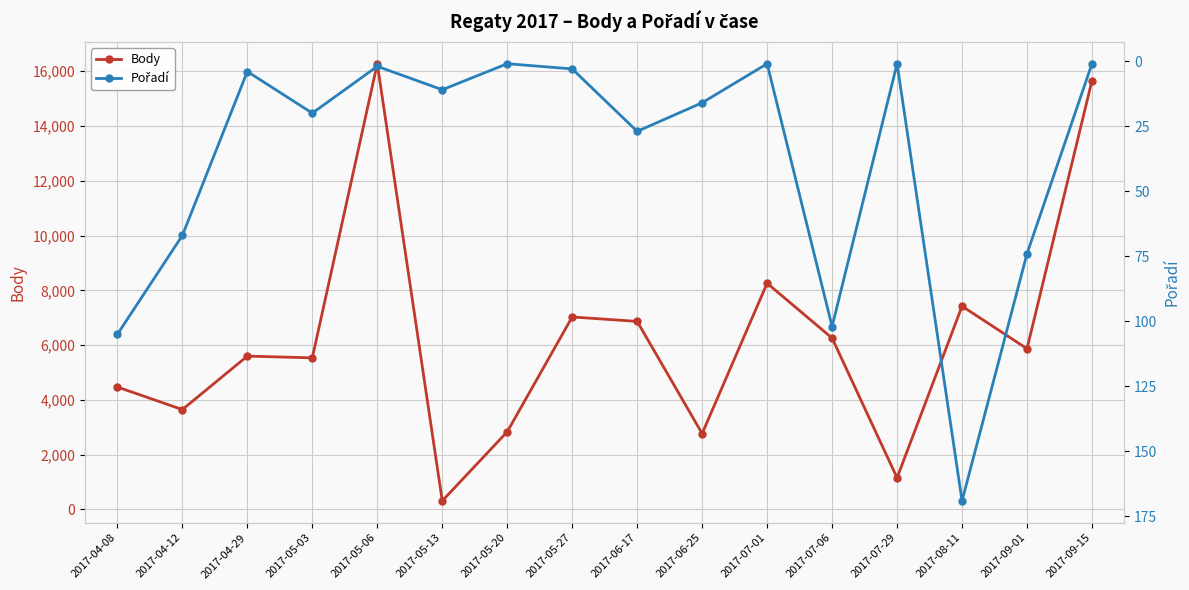

What is the label of the 7th point from the left?

2017-05-20